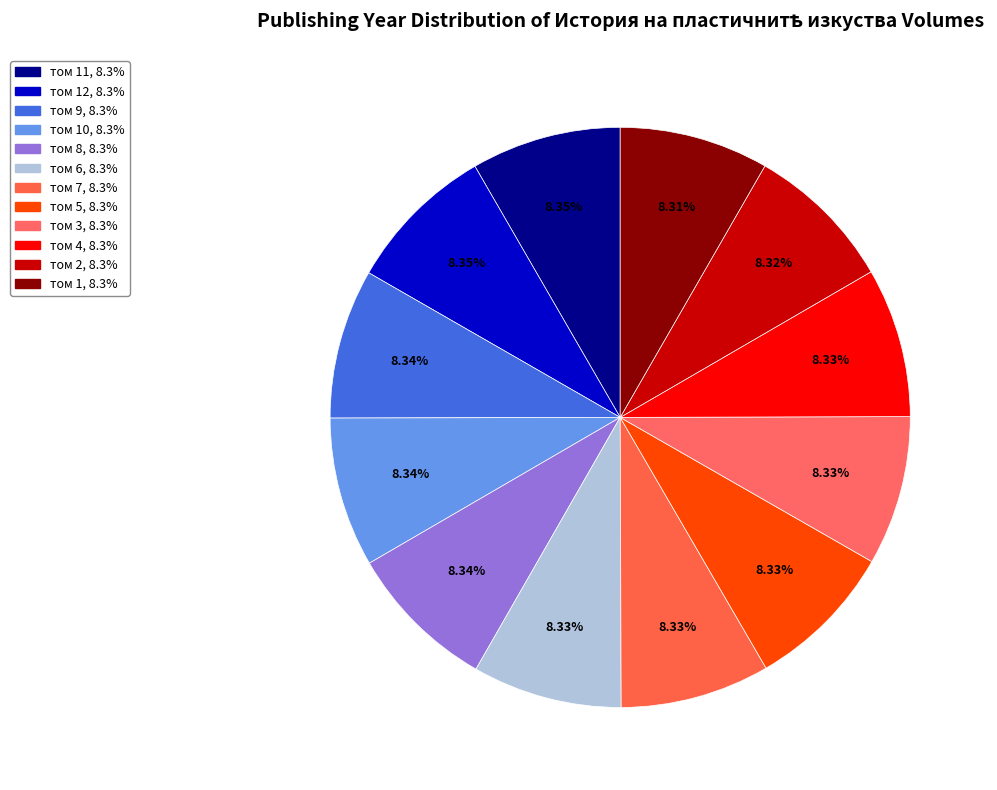

Count the number of slices in the pie.

12